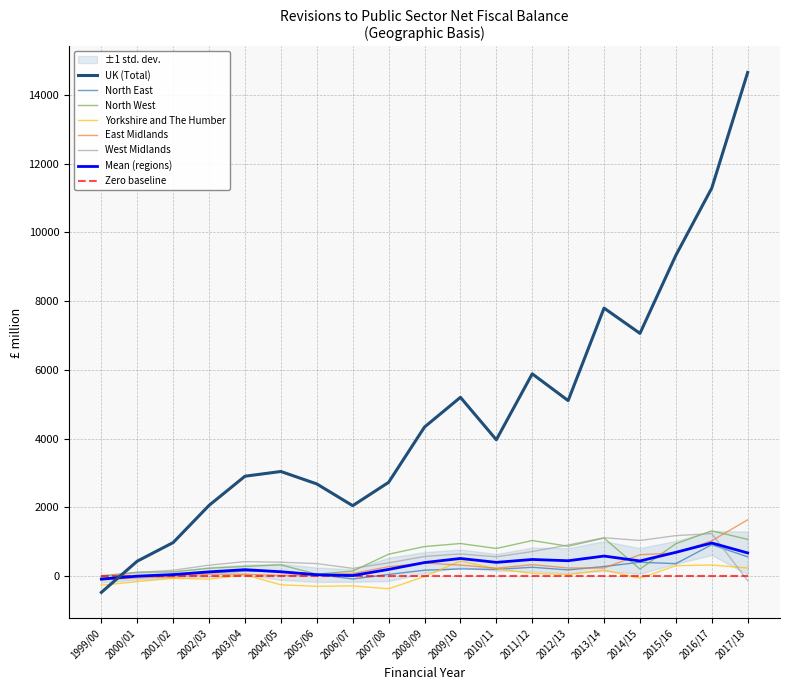

At which category is the sum across all series the highest?

2017/18